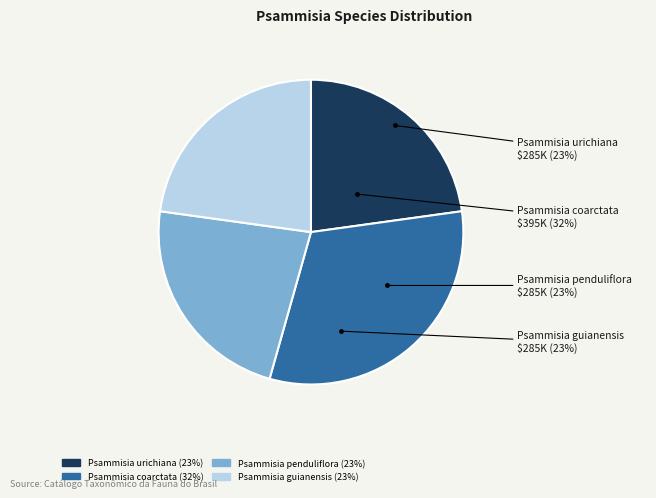

How many segments does this pie chart have?

4